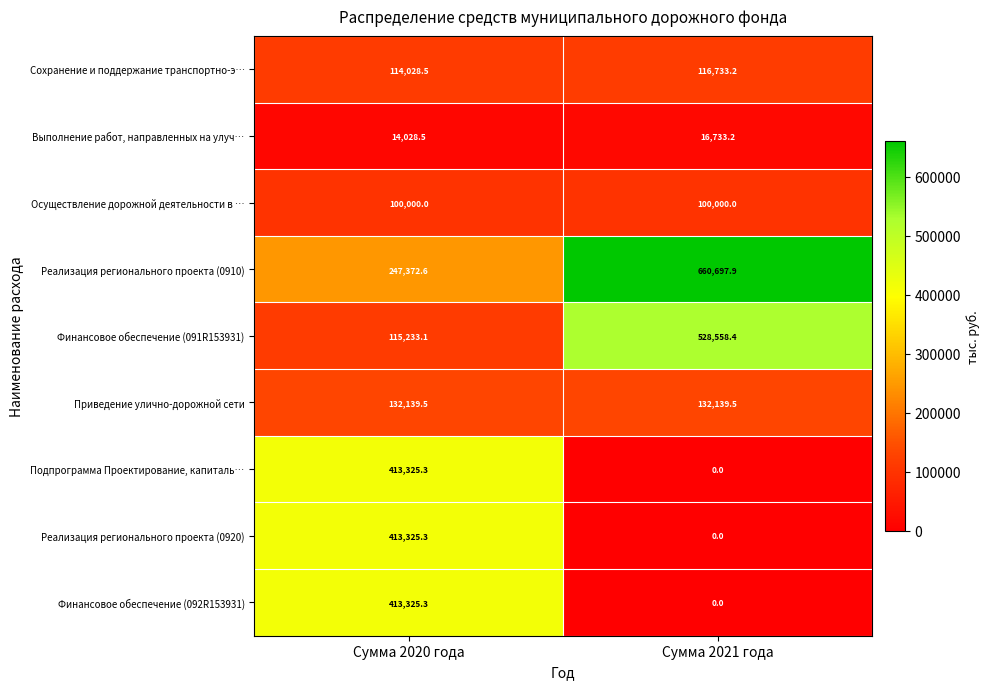

What is the sum of the Сохранение и поддержание транспортно-э… values at Сумма 2020 года and Сумма 2021 года?

230761.7